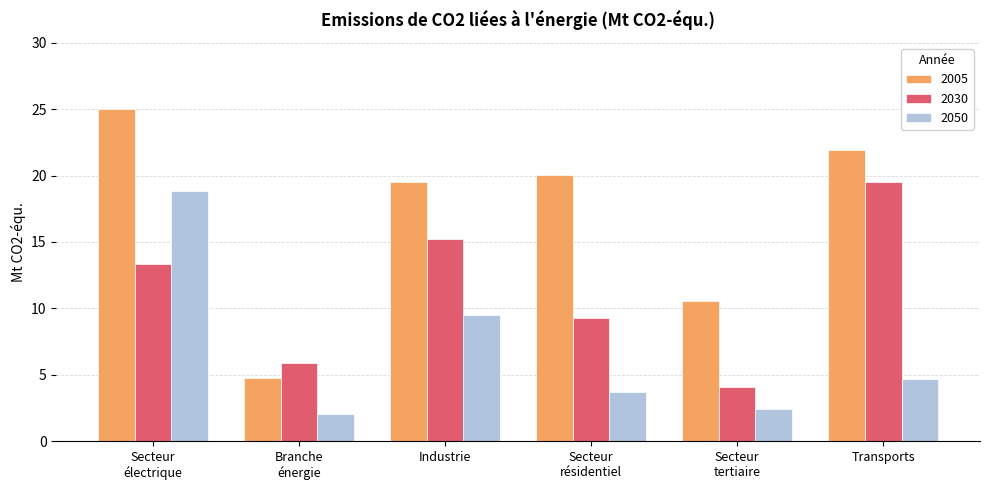

Which series changed the most between Secteur
électrique and Secteur
résidentiel?

2050